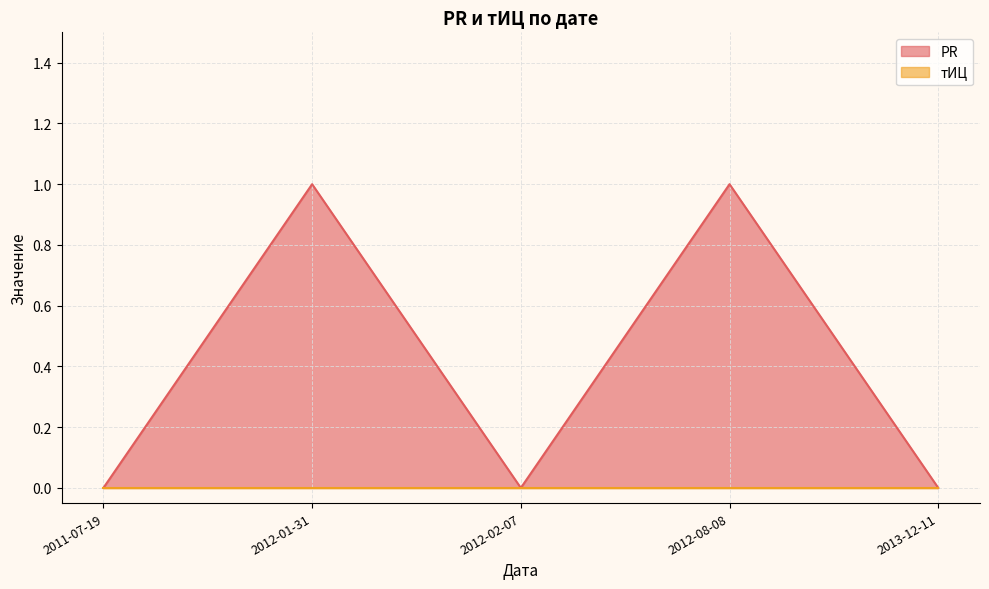

The value of PR at 2012-01-31 is 1. True or false?

True